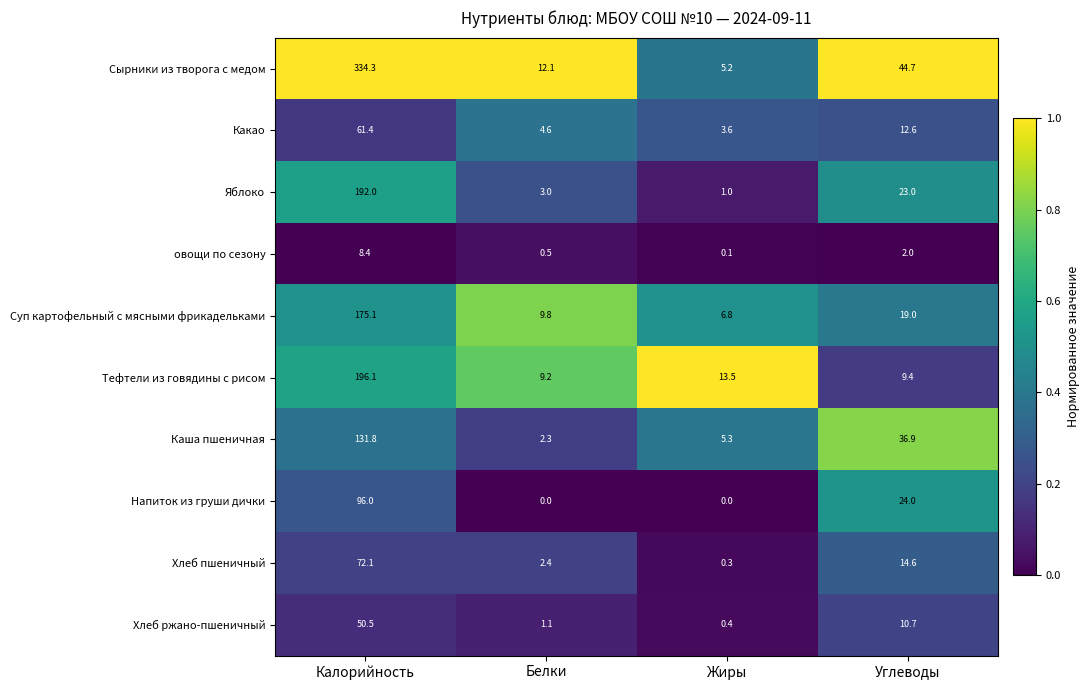

Where is Тефтели из говядины с рисом nearest to the value 102?

Жиры